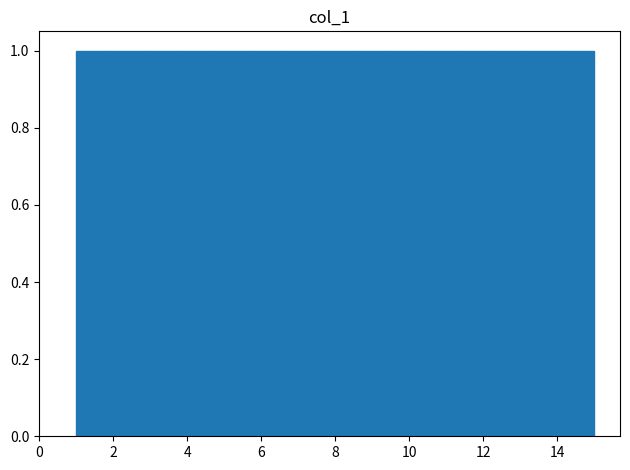

What is the height of the bar covering 1.0 to 2.0 on the x-axis? Neither the bar edges nor the heights are printed on the chart, so give them approximately, as read against the axes.

1